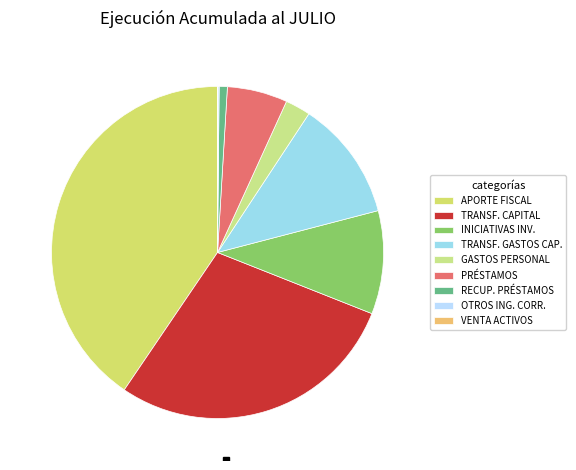

To the nearest percent, what is the difference between the largest and smallest slice percentages?

40%